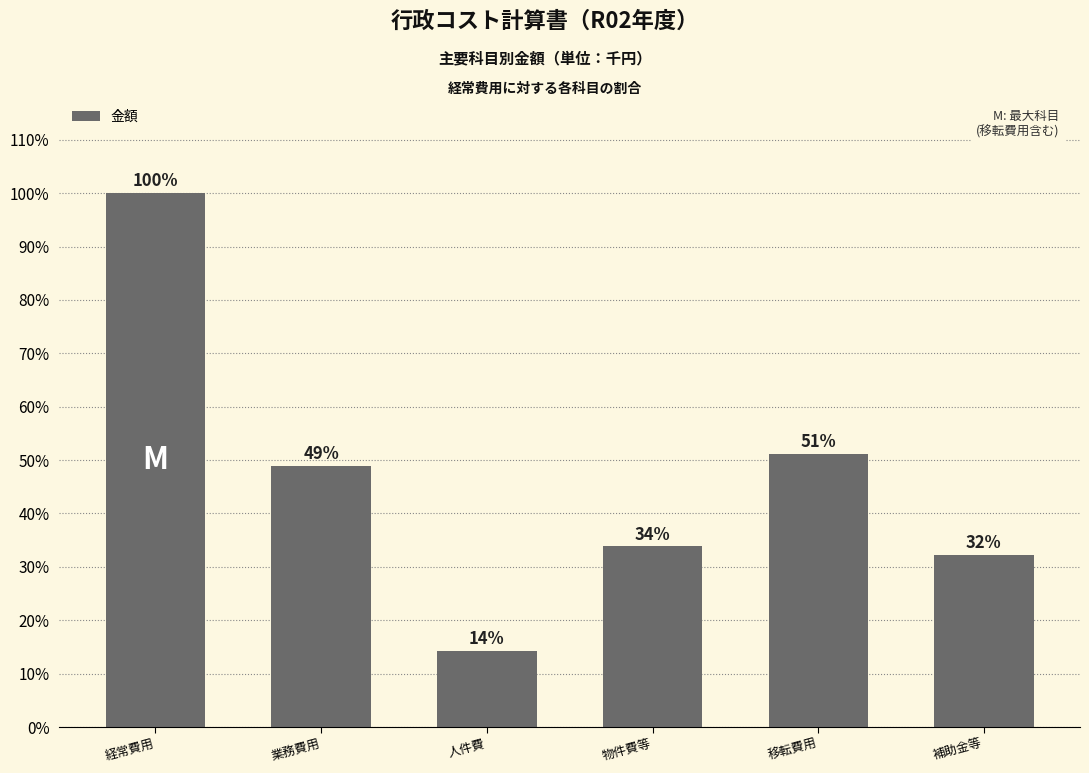

Which category has the lowest value across all series?

人件費